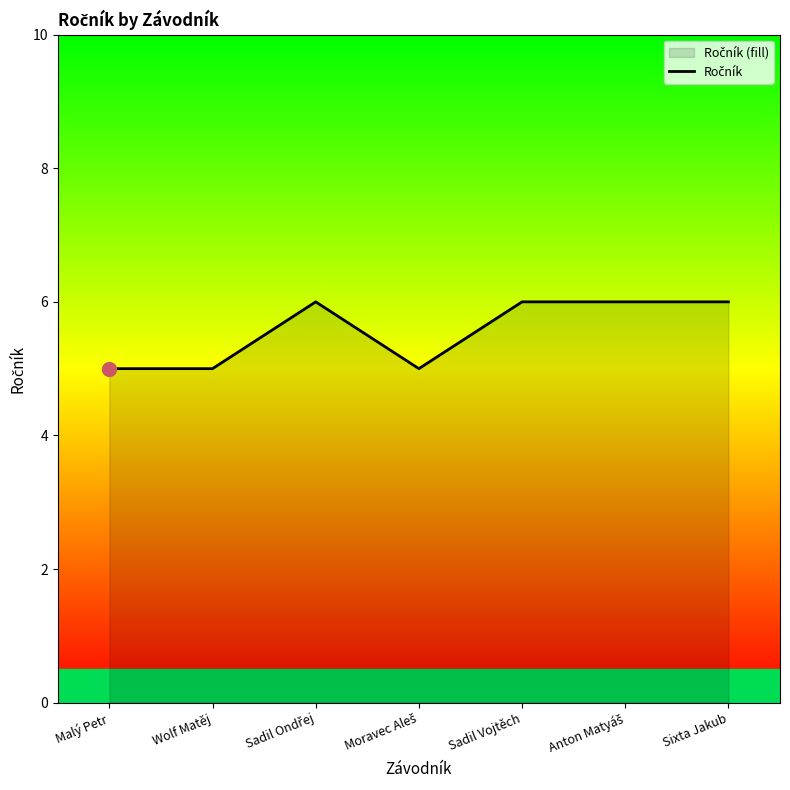

How many interior local peaks (higher than both neighbors) does the data have?

1